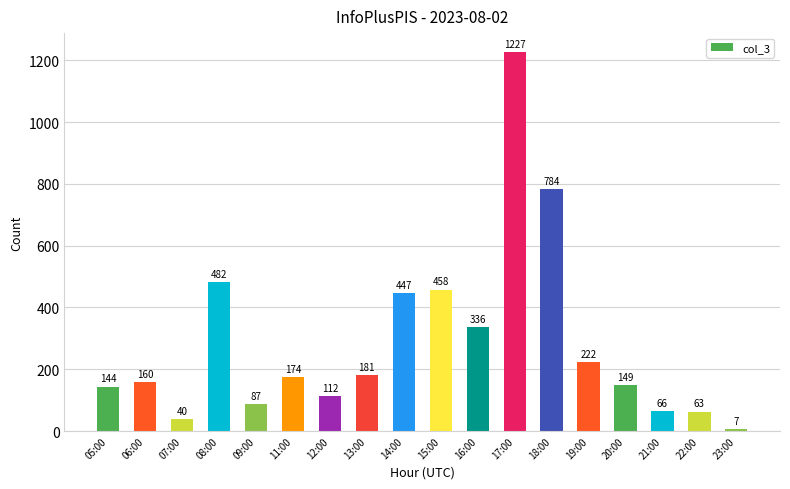

What is the change in value from 15:00 to 16:00?

-122